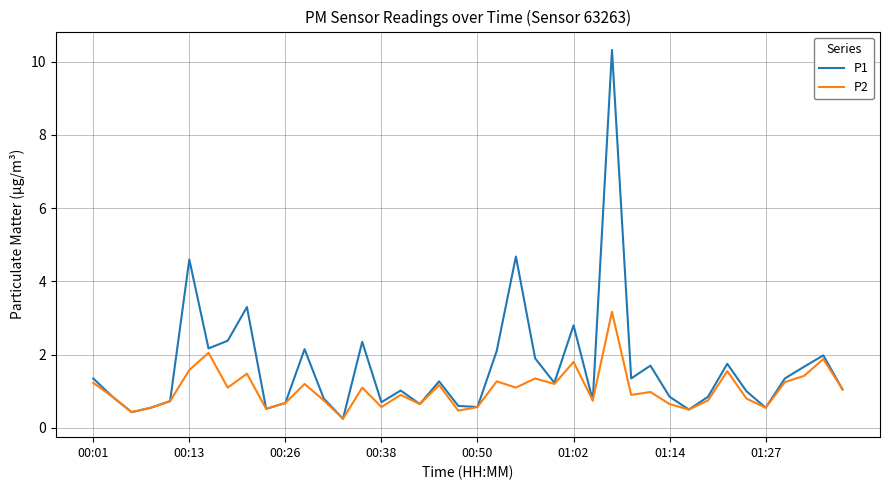

Which series has the largest total across all categories?

P1